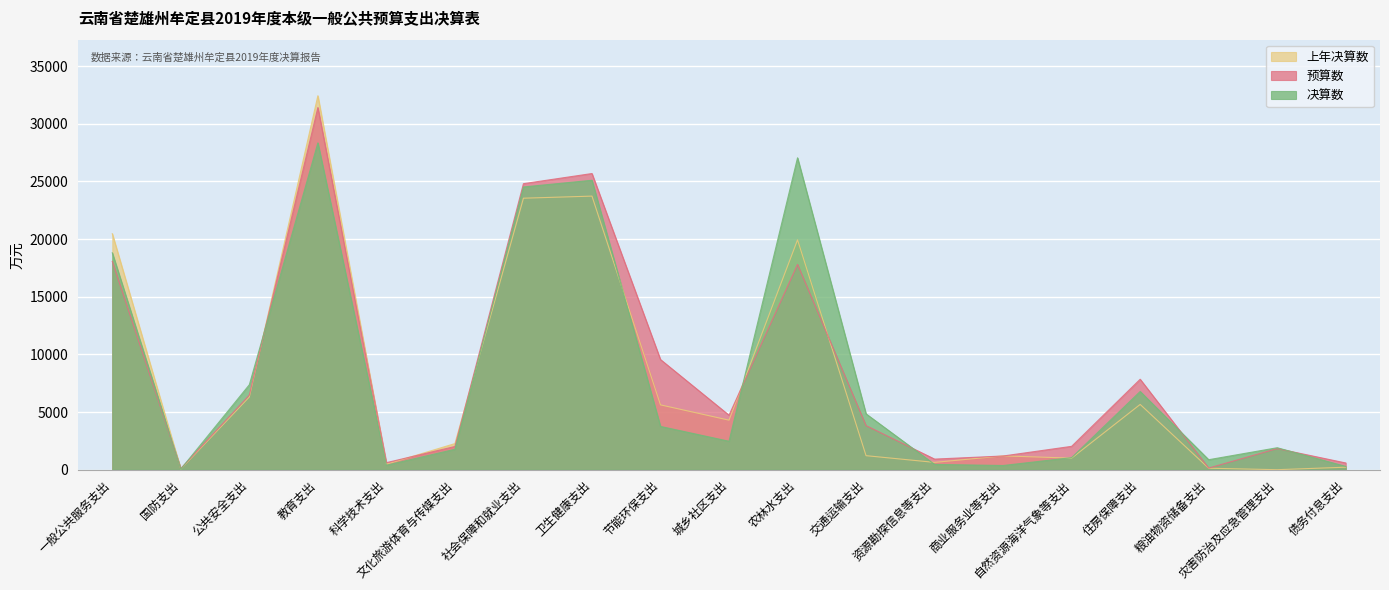

Which series has the largest total across all categories?

预算数